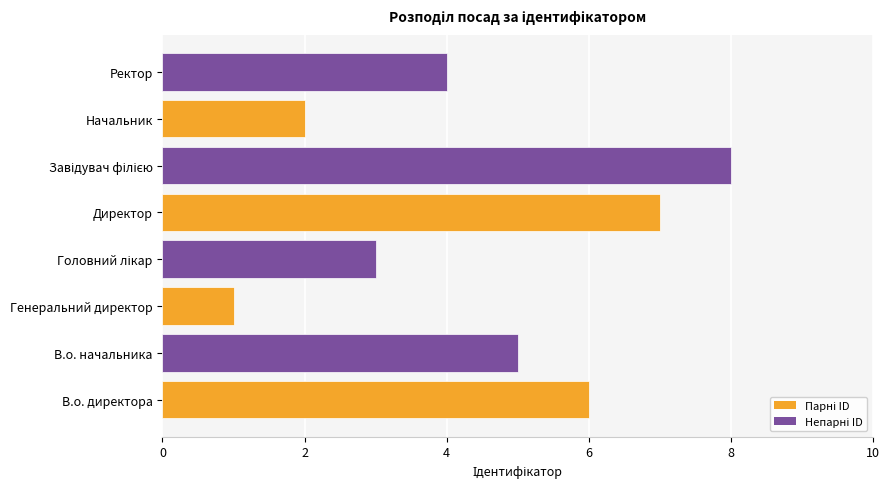

What is the greatest value displayed?

8